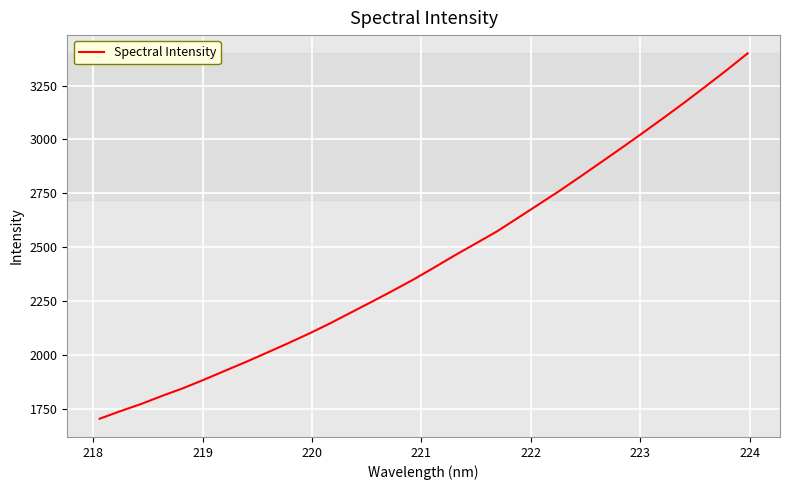

What is the difference between the maximum and minimum values?

1696.6